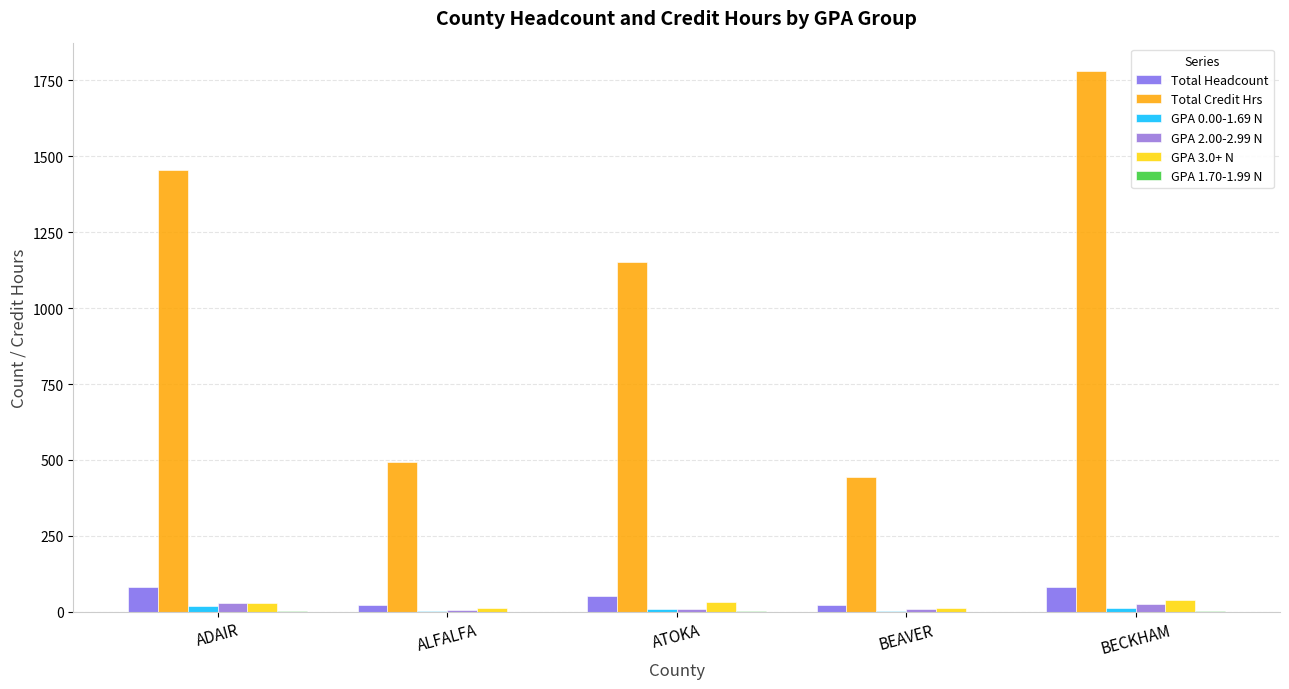

How many series are shown in this chart?

6